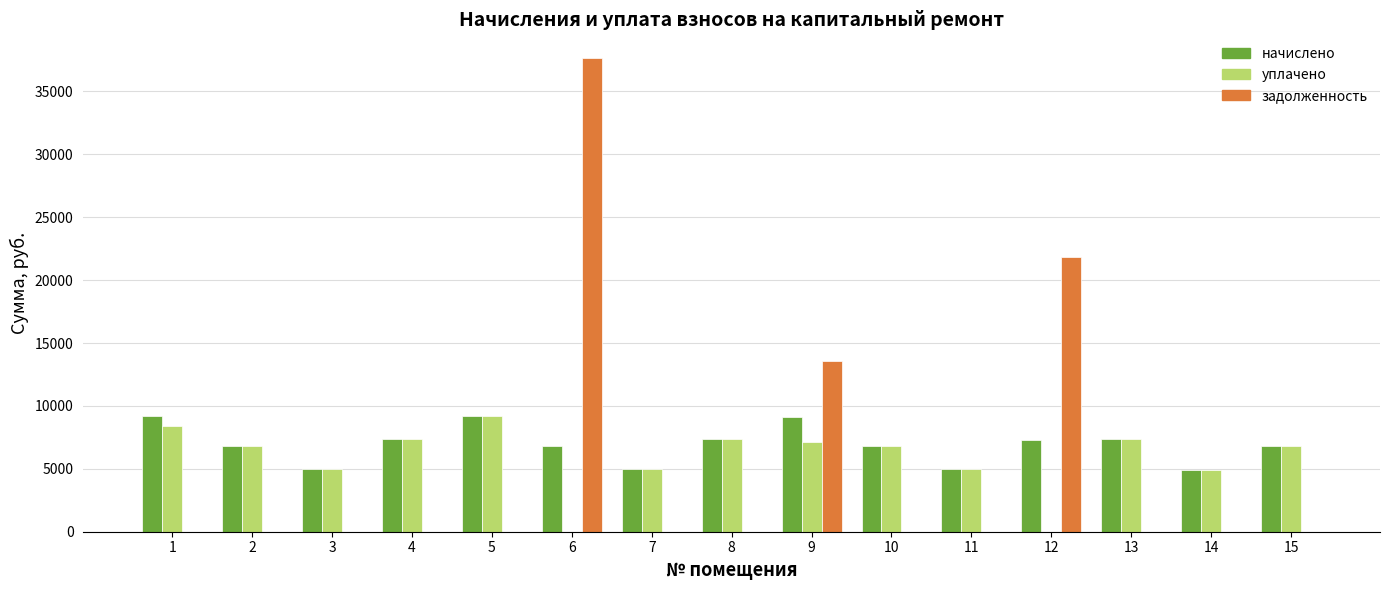

How many groups of bars are there?

15